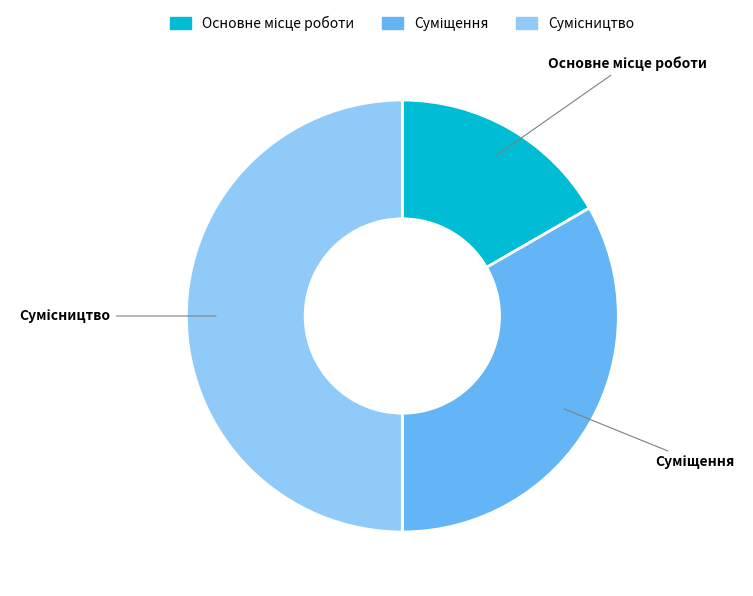

How many slices are in this pie chart?

3